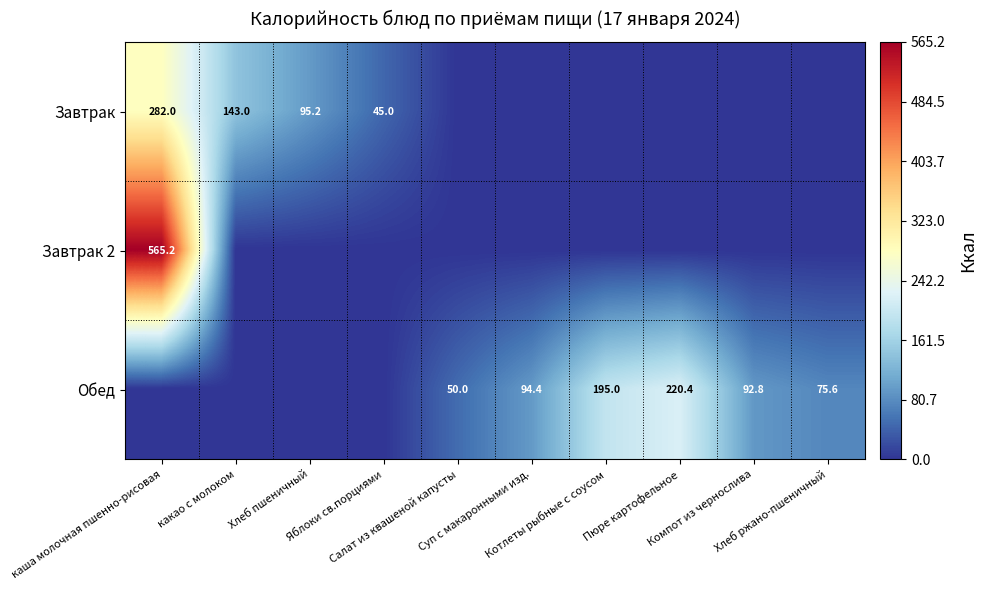

Which series has the largest total across all categories?

Обед